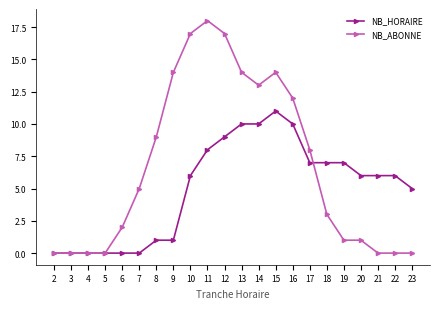

Which series has the largest range (max minus min)?

NB_ABONNE